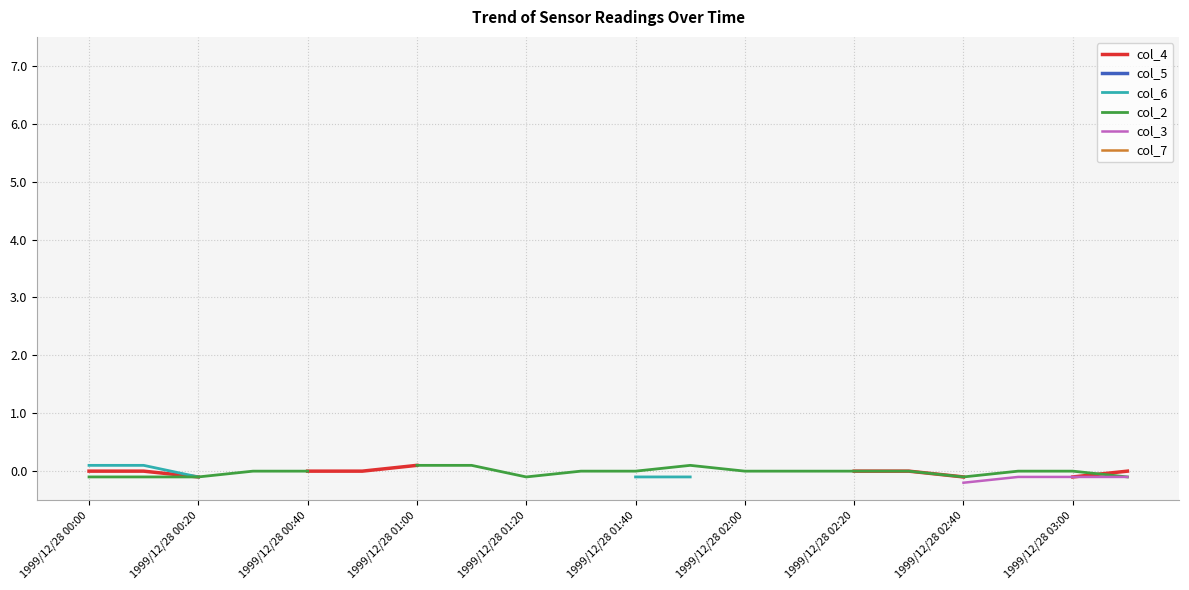

True or false: col_5 and col_2 intersect in this chart.

False